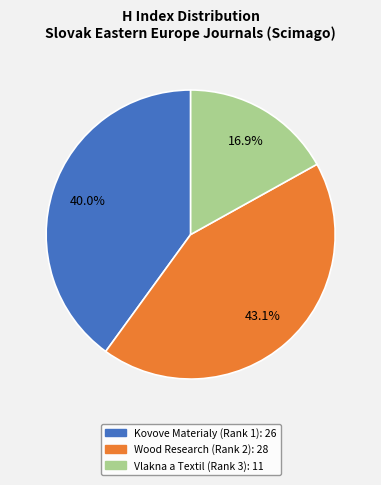

True or false: Kovove Materialy (Rank 1) accounts for 40% of the total.

True